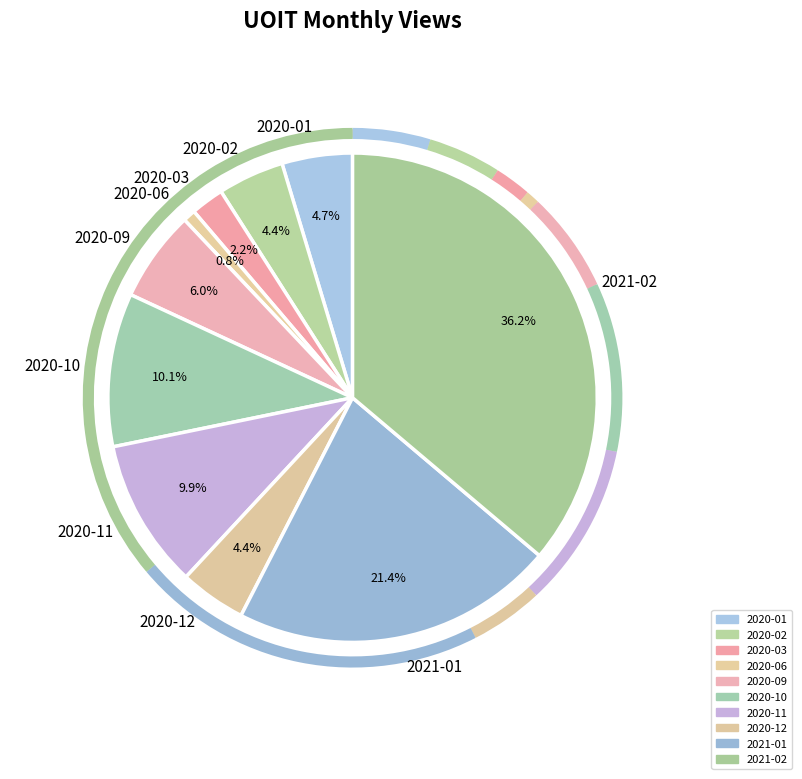

To the nearest percent, what is the average slice percentage?

10%